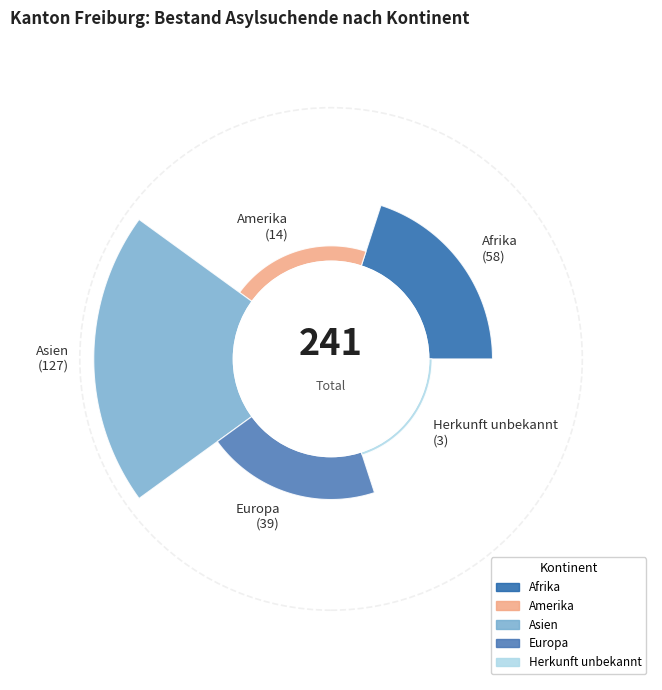

To the nearest percent, what is the difference between the largest and smallest slice percentages?

51%